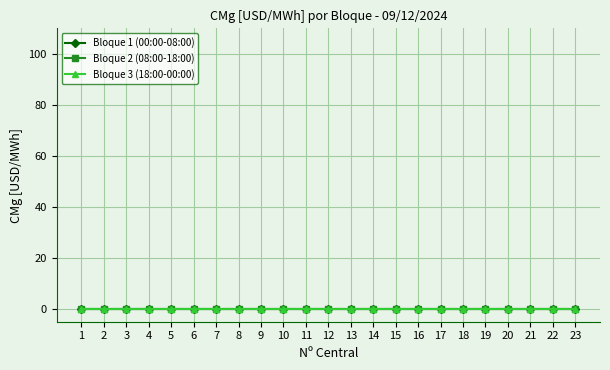

True or false: Bloque 3 (18:00-00:00) and Bloque 1 (00:00-08:00) intersect in this chart.

False